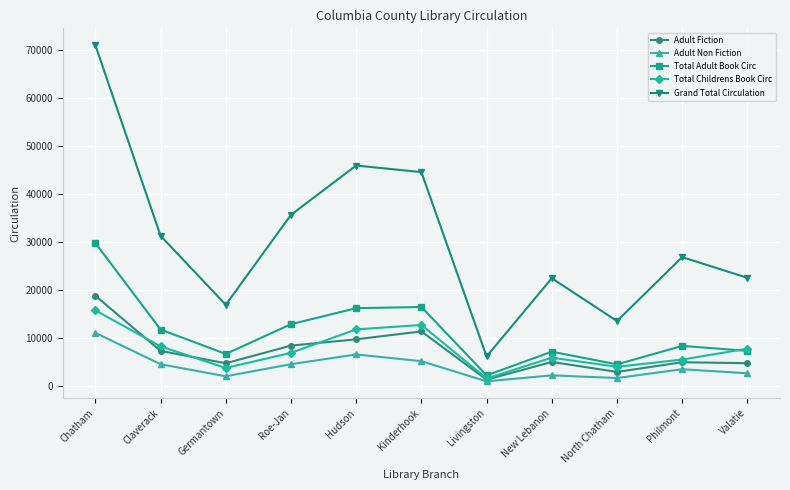

Is this an area chart (filled region under the line)?

No